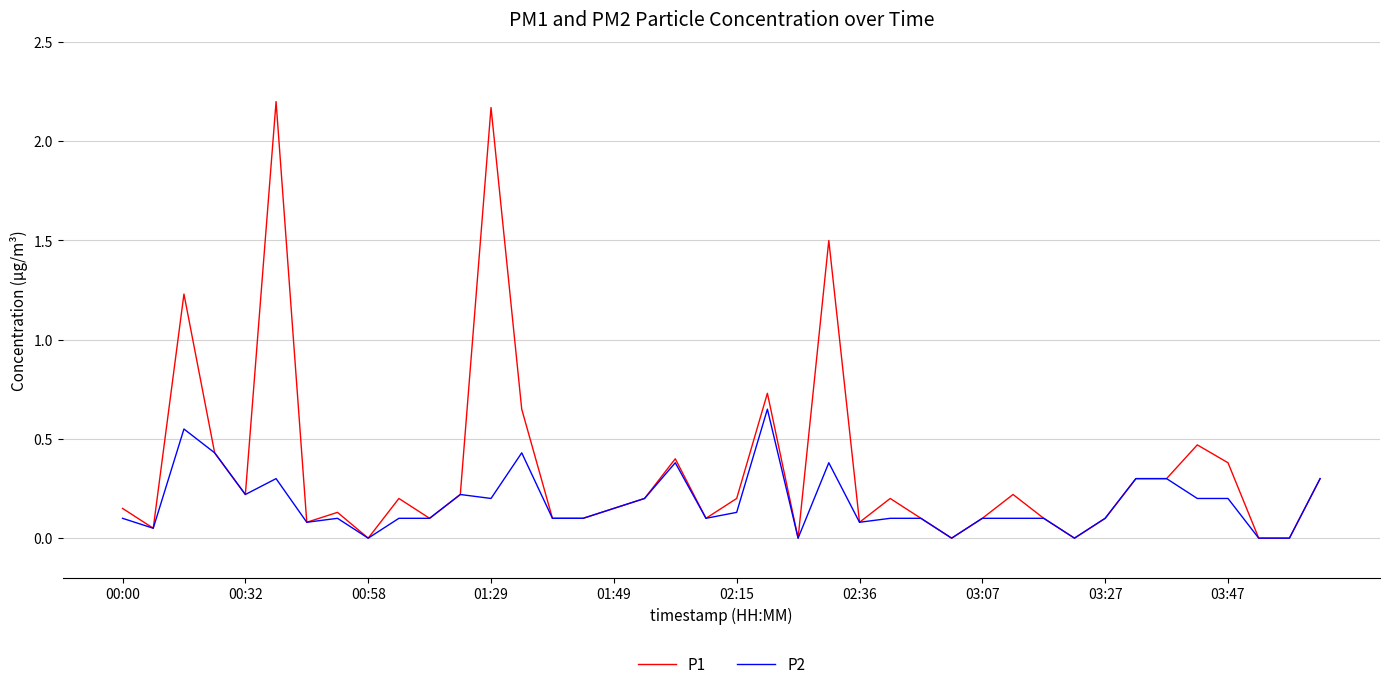

How many lines are shown in the chart?

2